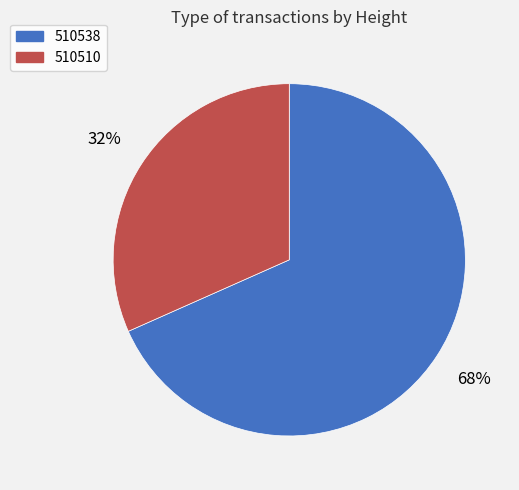

To the nearest percent, what portion does 510510 represent?

32%